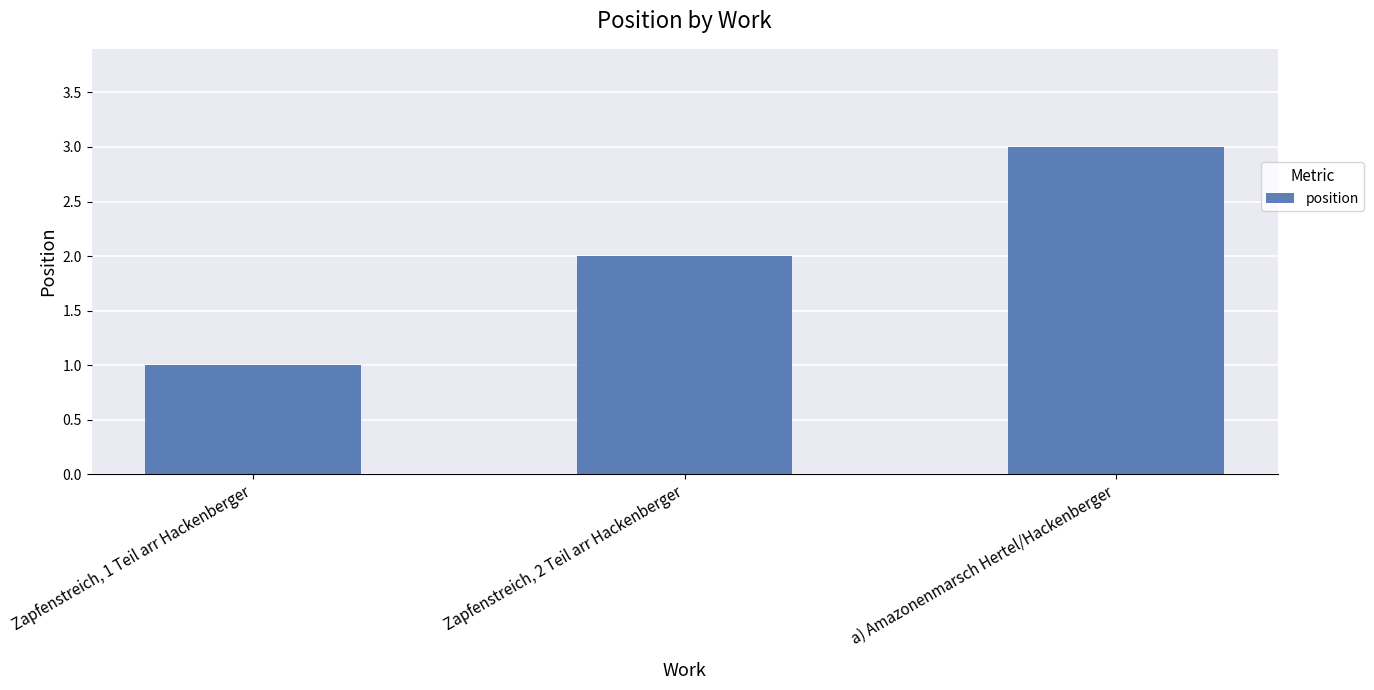

Reading right to left, extract all data points from this chart.

3	2	1